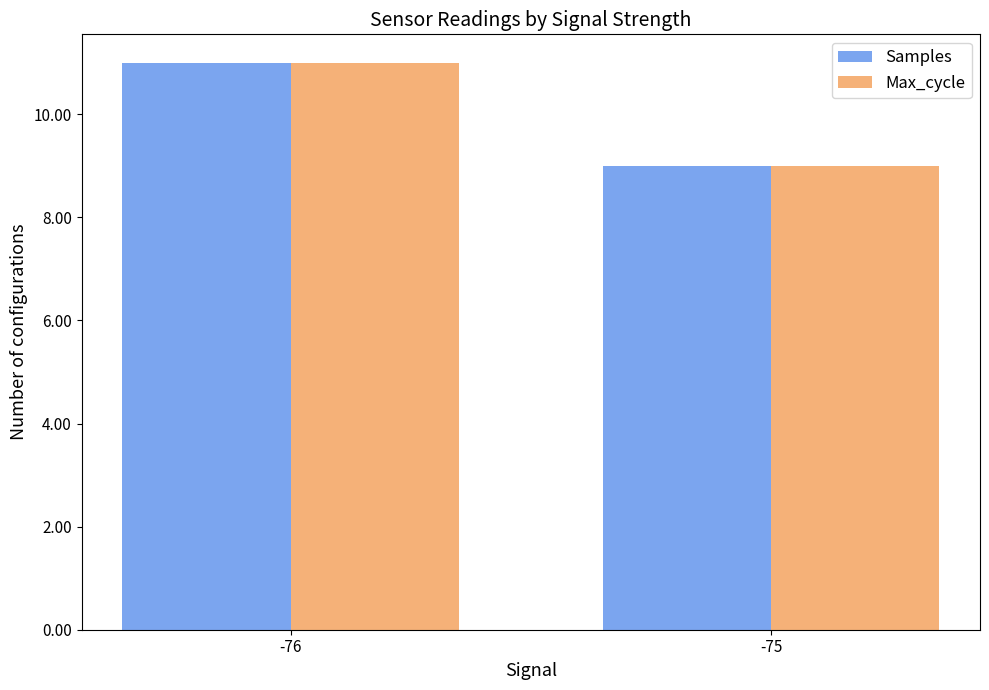

How many bars are there in each group?

2